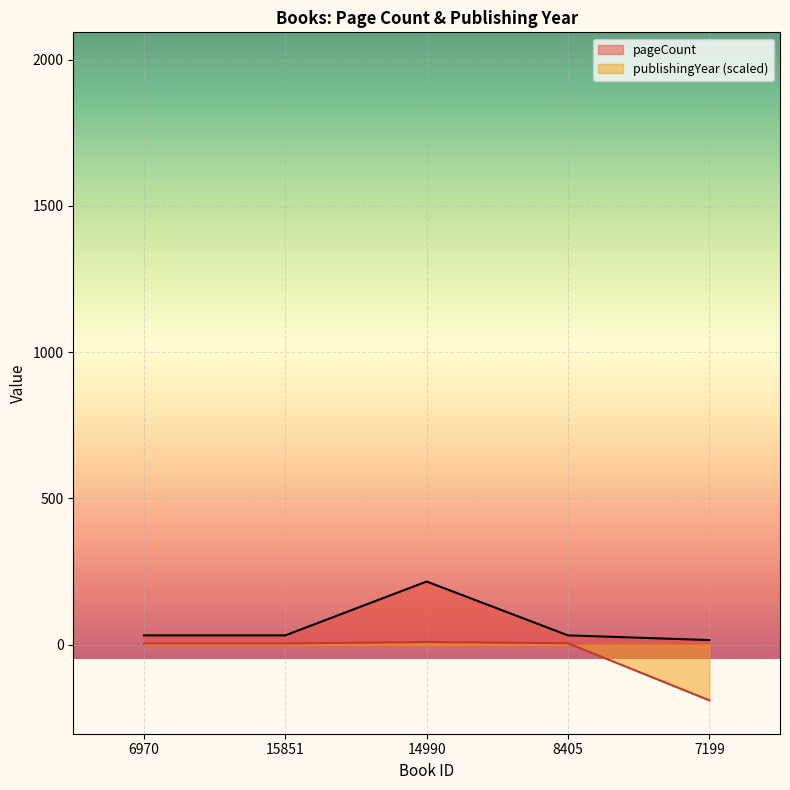

Does the chart display data point markers on the line(s)?

No